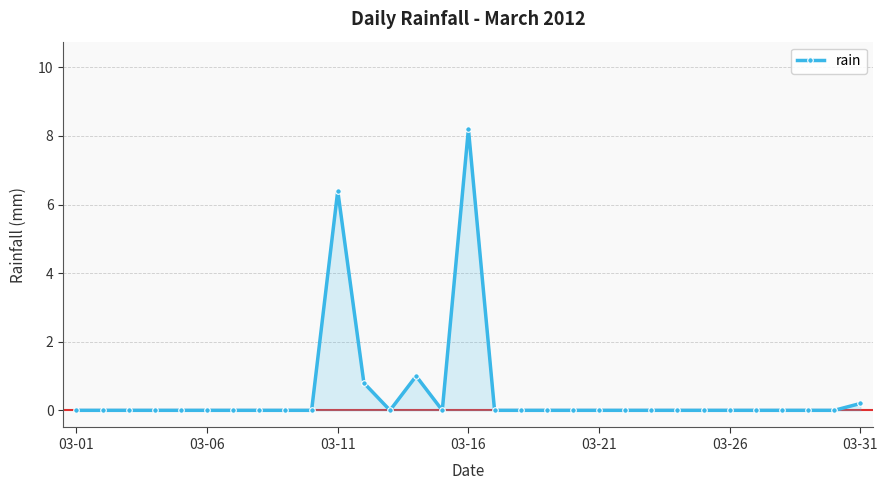

What is the value of the 14th point from the left?

1.0